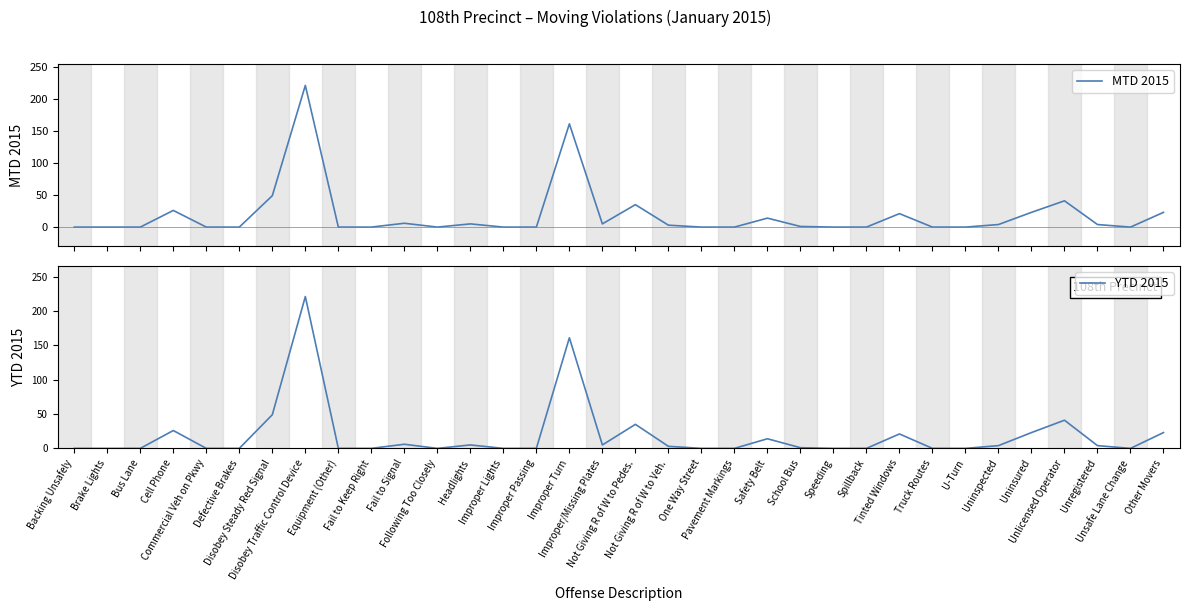

Which label corresponds to the smallest value in the chart?

Backing Unsafely